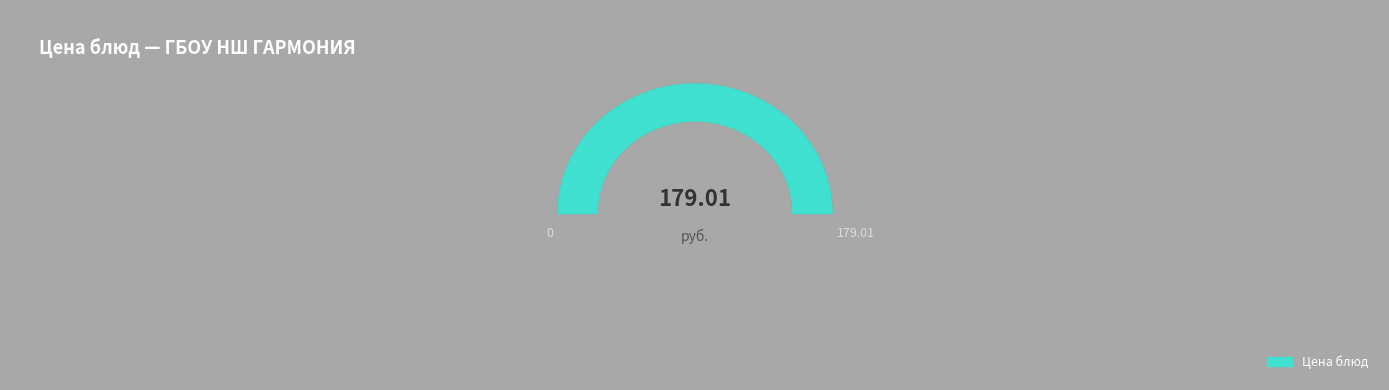

Does ЙОГУРТ В СТАКАНЧИКАХ account for over 50% of the chart?

No